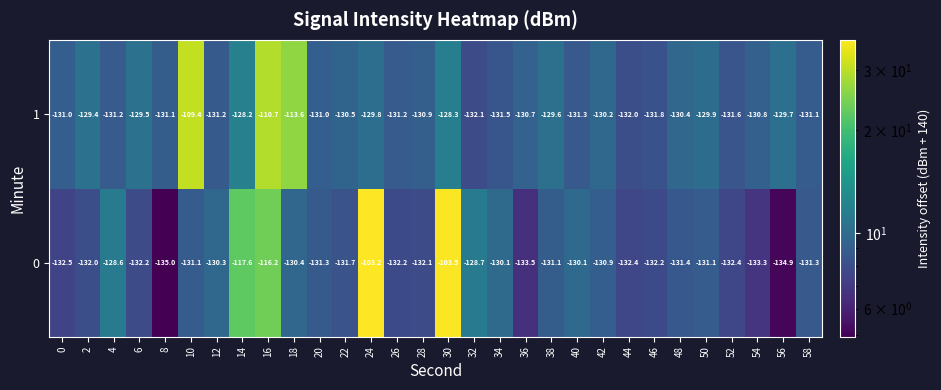

What is the difference between the highest and lowest values at 20?

0.3